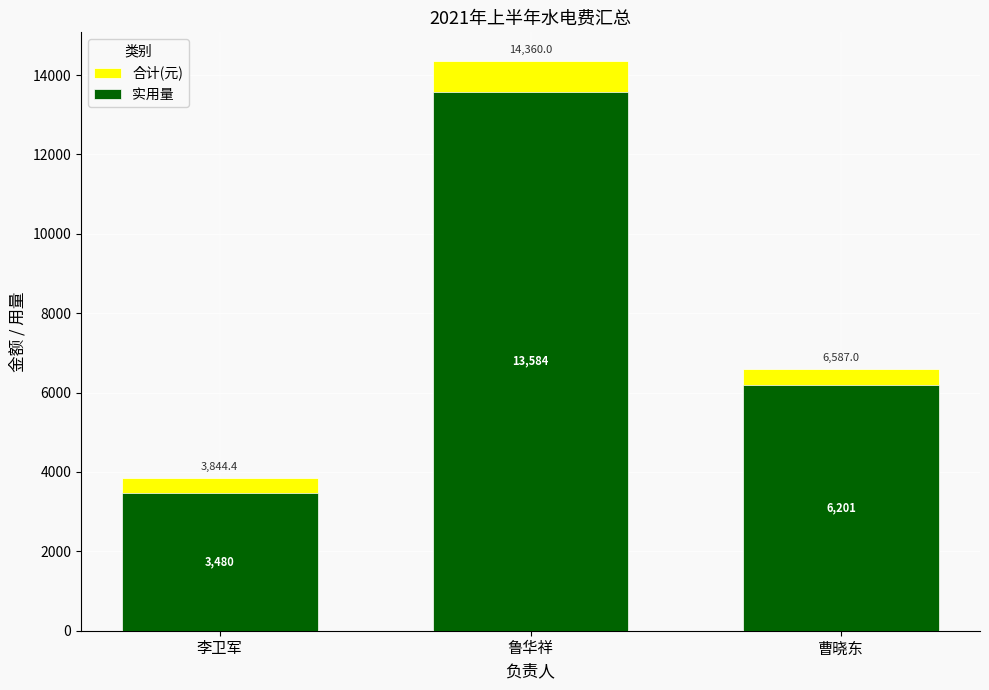

What is the value of the 实用量 bar at the 3rd from the left?

6201.0